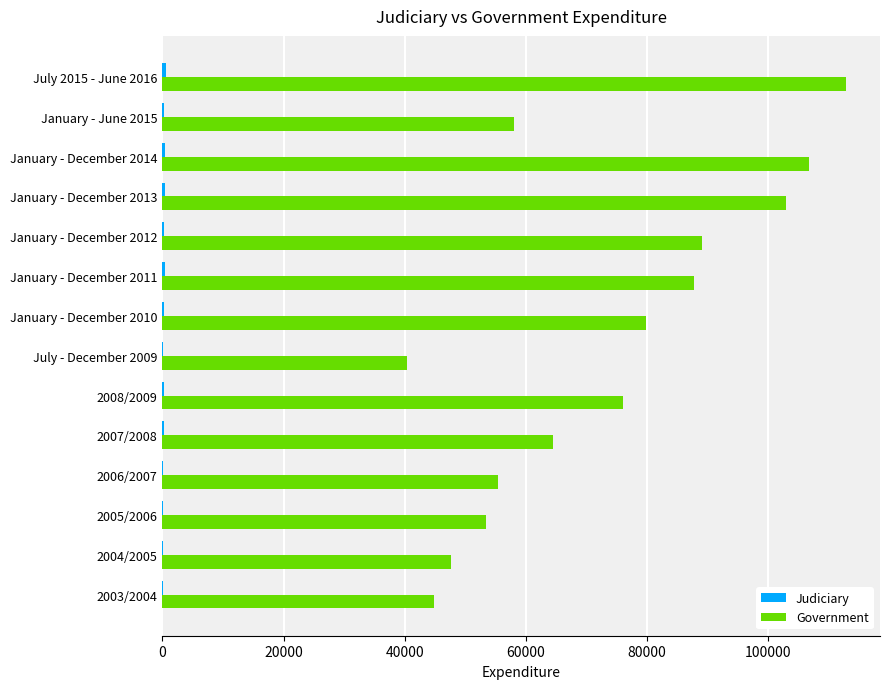

At which label does Government reach its peak?

July 2015 - June 2016